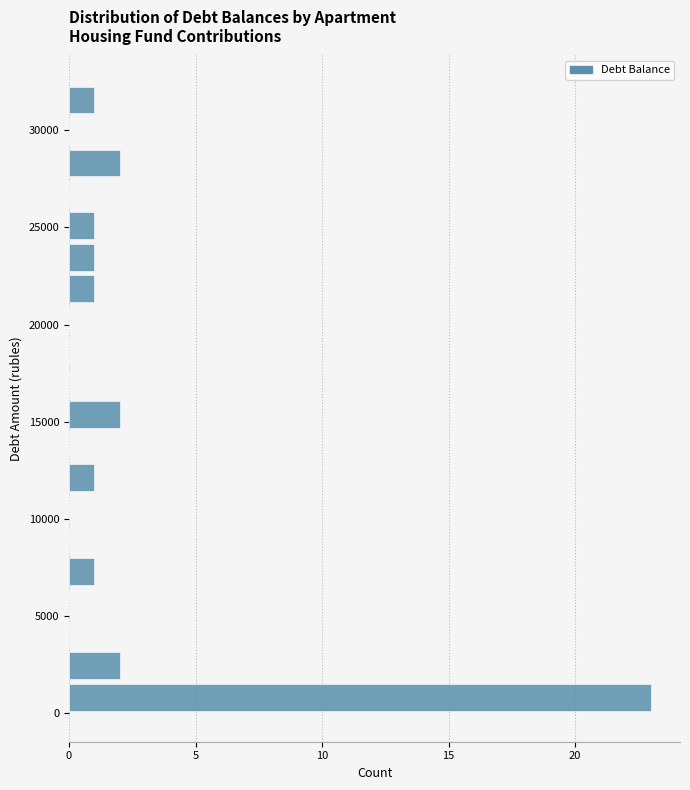

Around what value on the y-axis is the longest bar? Give the approximate position of its centre, as read against the axis.

1000